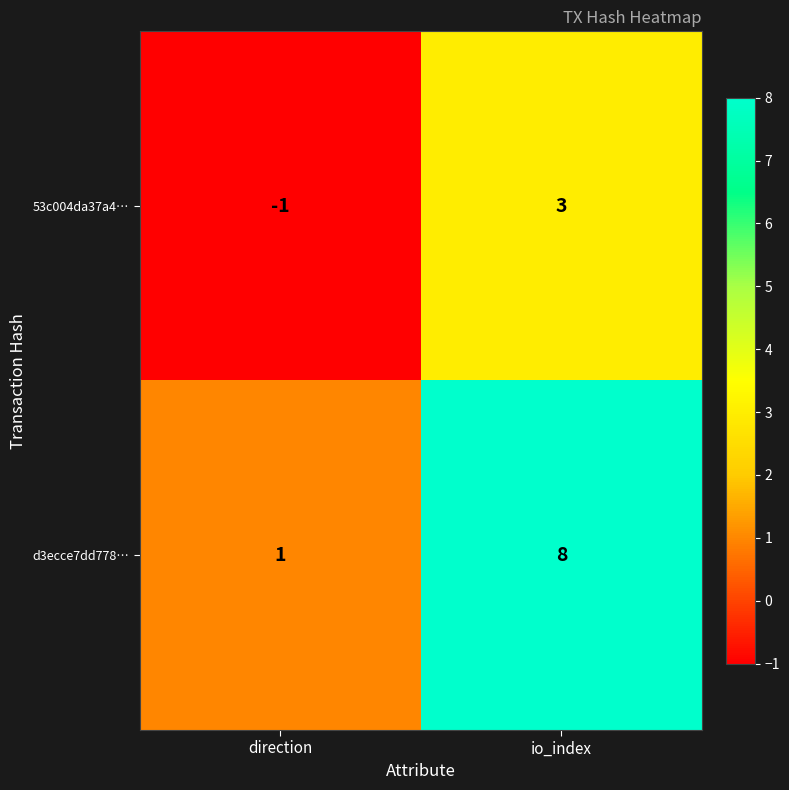

What is the sum of all d3ecce7dd778… values?

9